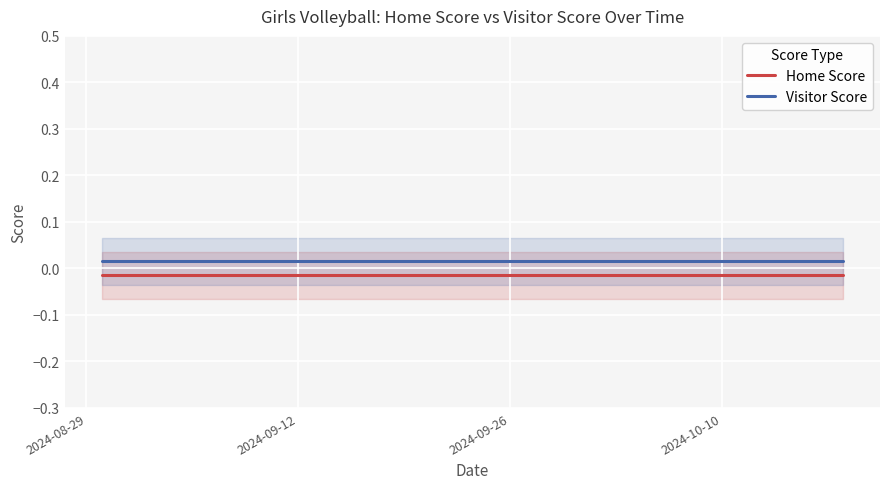

The Visitor Score series shows 0.0 at 2024-09-12. True or false?

False